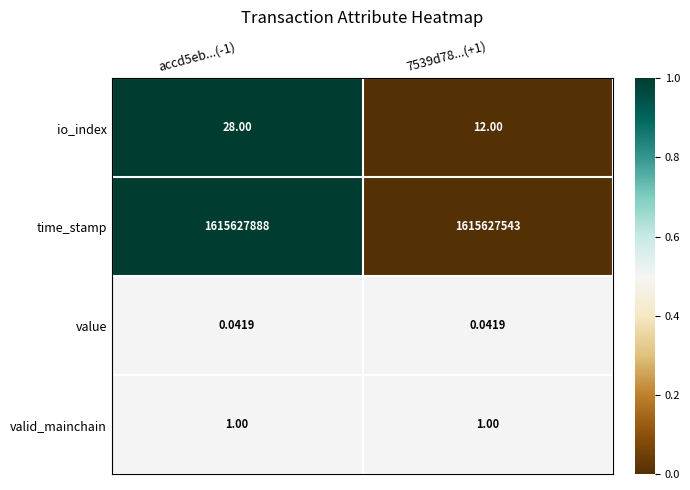

What is the difference between the highest and lowest values at accd5eb...(-1)?

1615627888.0